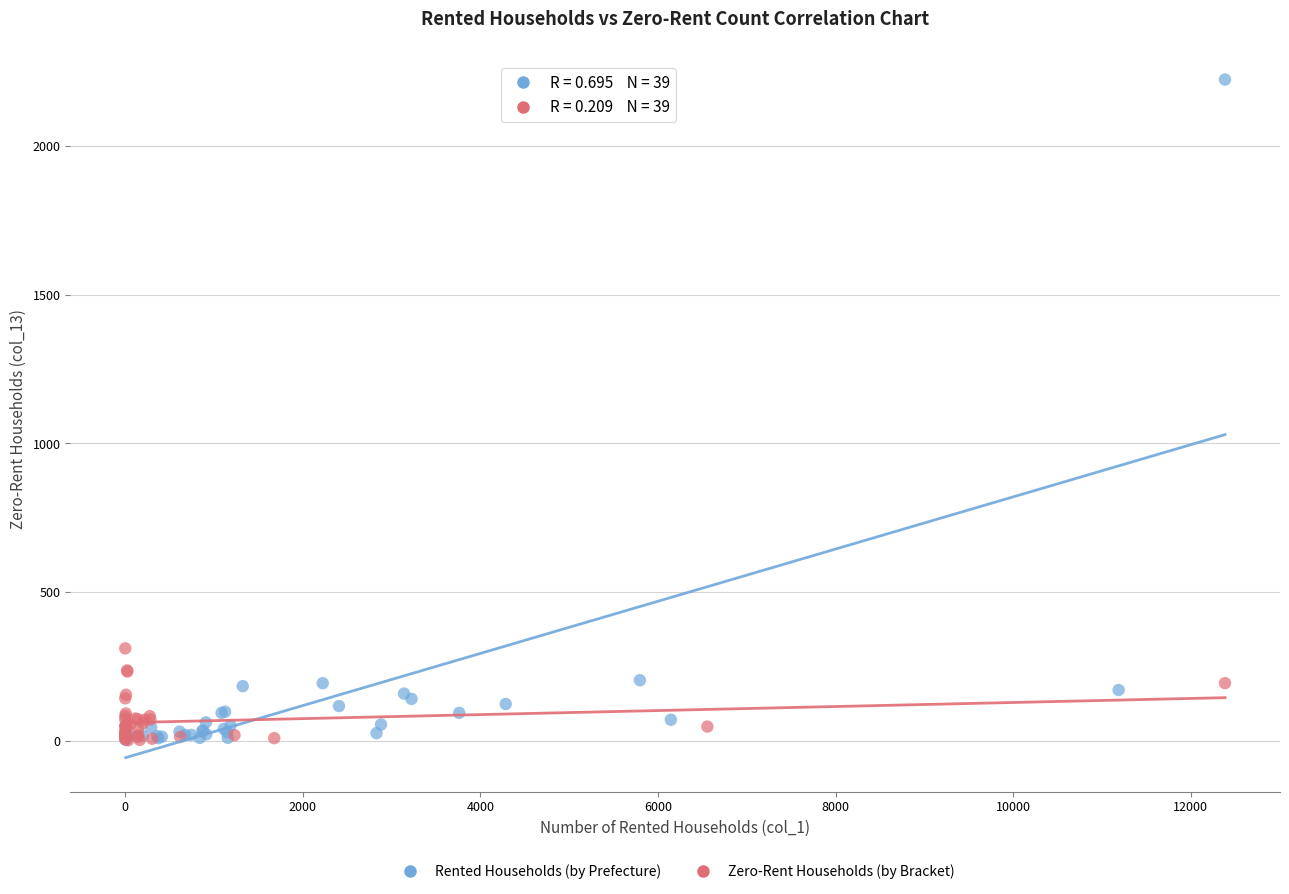

Which series contains the highest Y value?

Rented Households (by Prefecture)